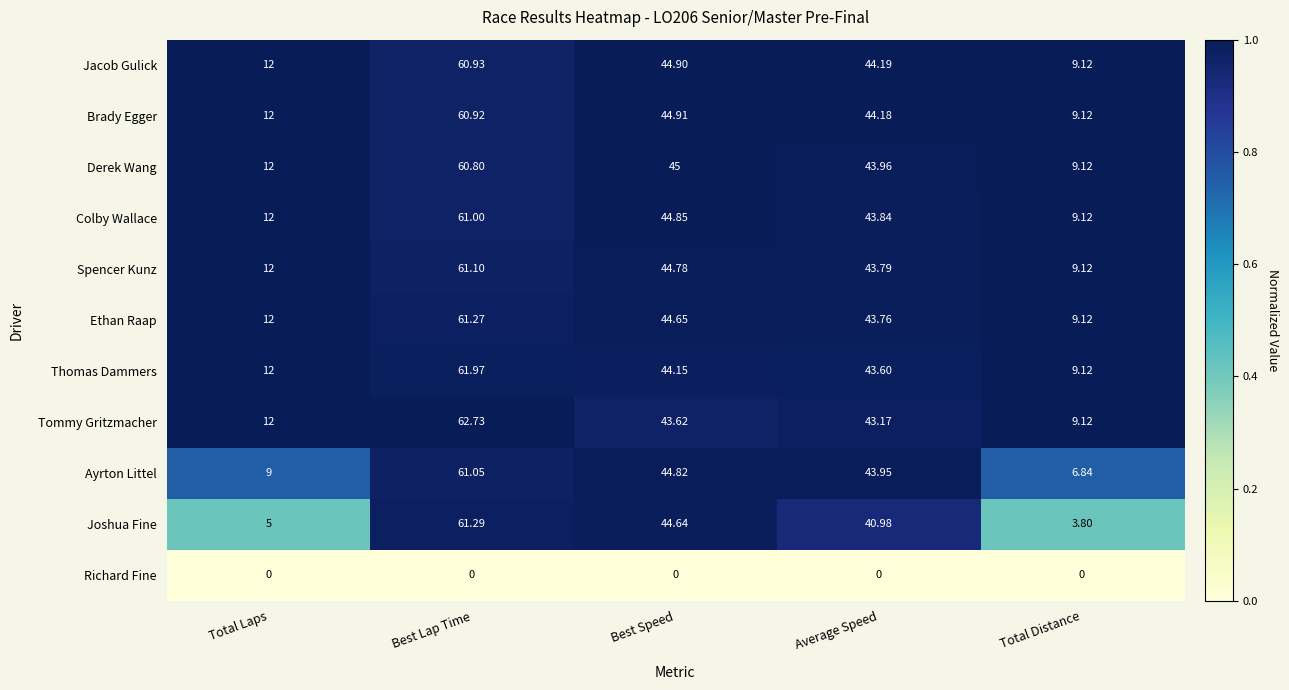

Which series has the widest spread of values?

Joshua Fine